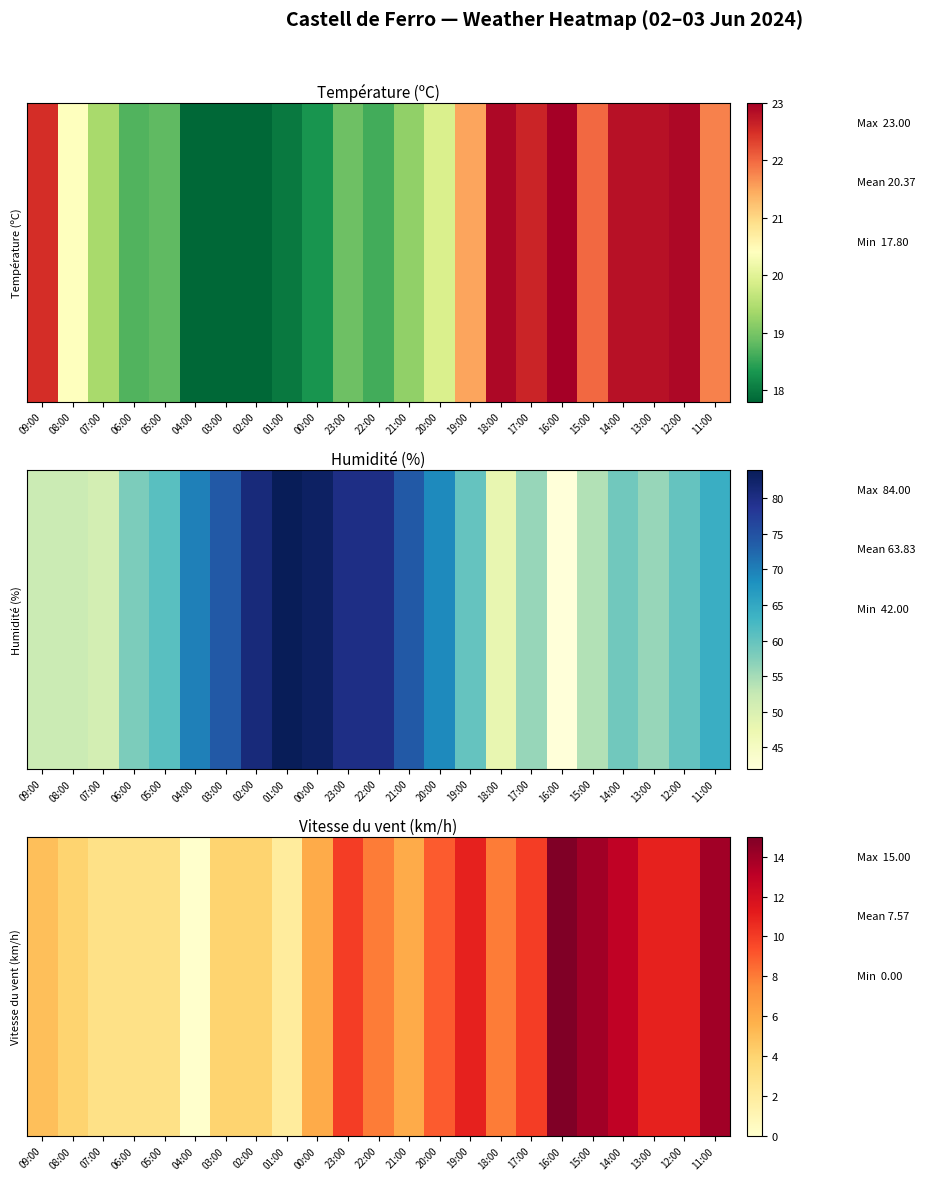

Which label corresponds to the smallest value in the chart?

04:00